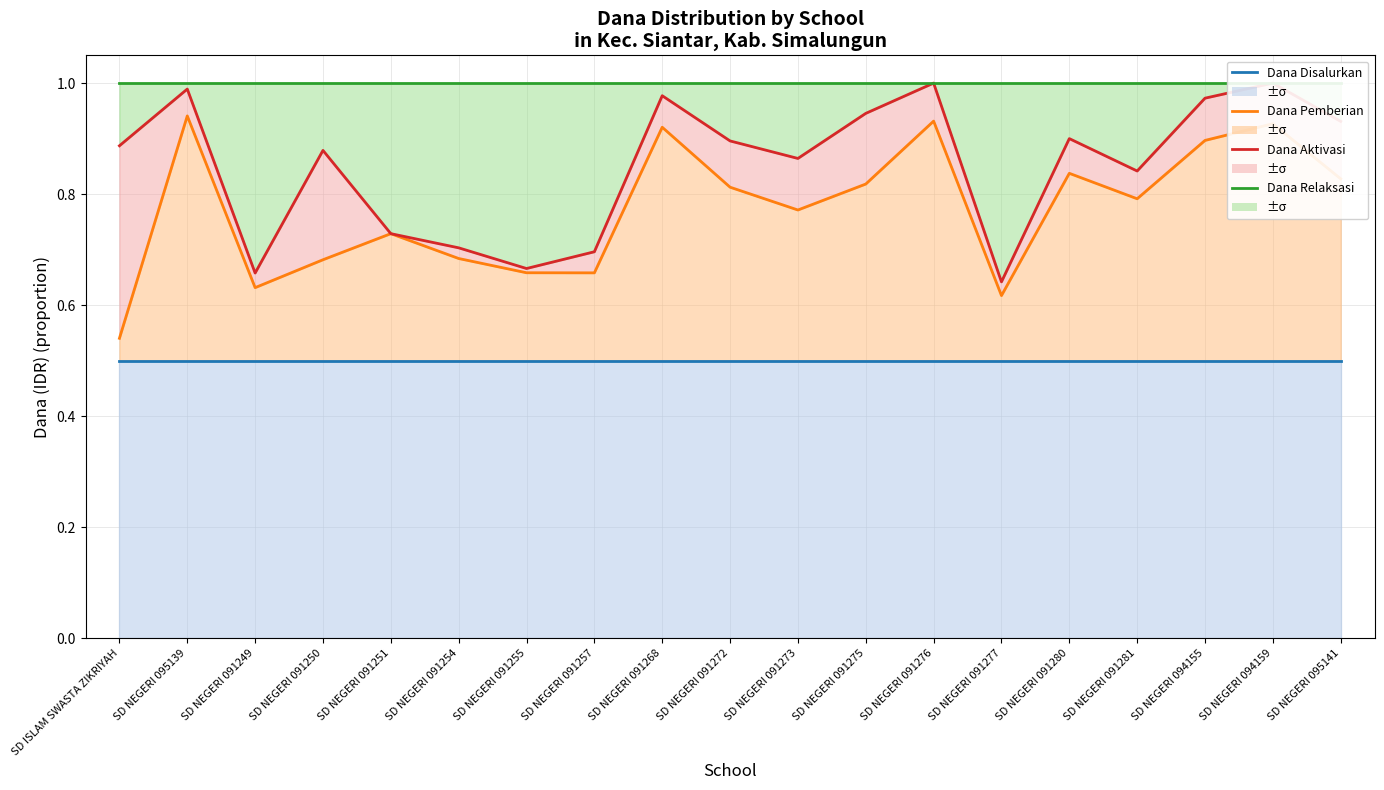

Is it true that Dana Relaksasi equals 1.4 at SD NEGERI 091281?

False